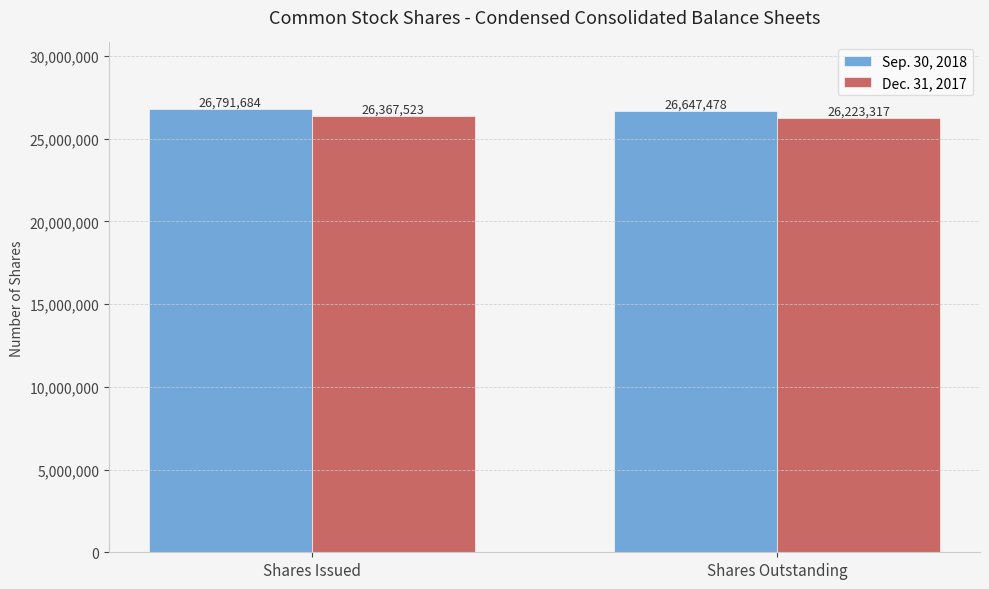

How many categories are shown in the chart?

2